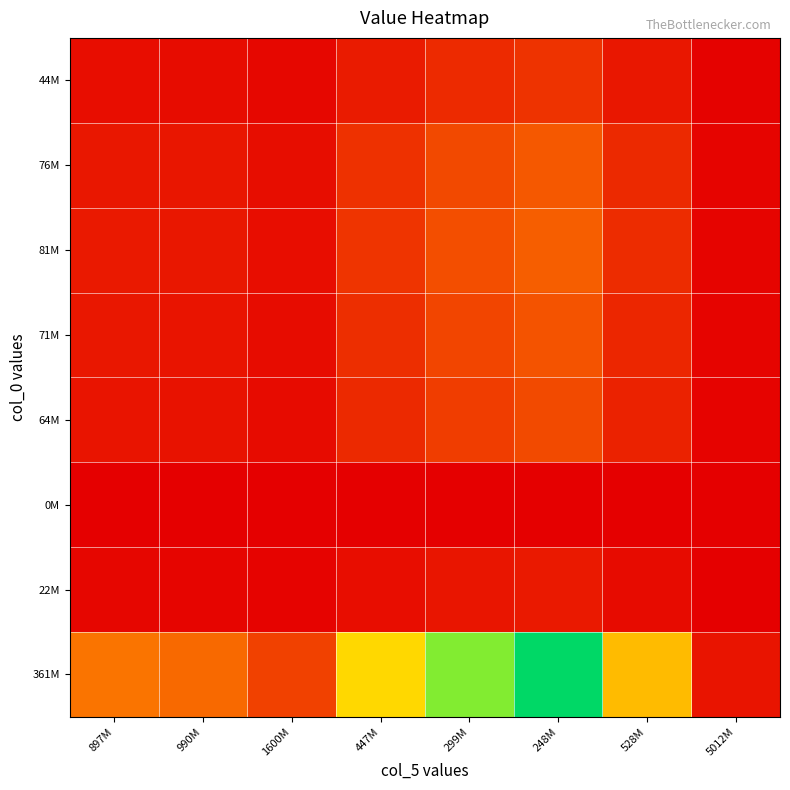

At 447M, list the series in order from largest to smallest.

361M, 81M, 76M, 71M, 64M, 44M, 22M, 0M